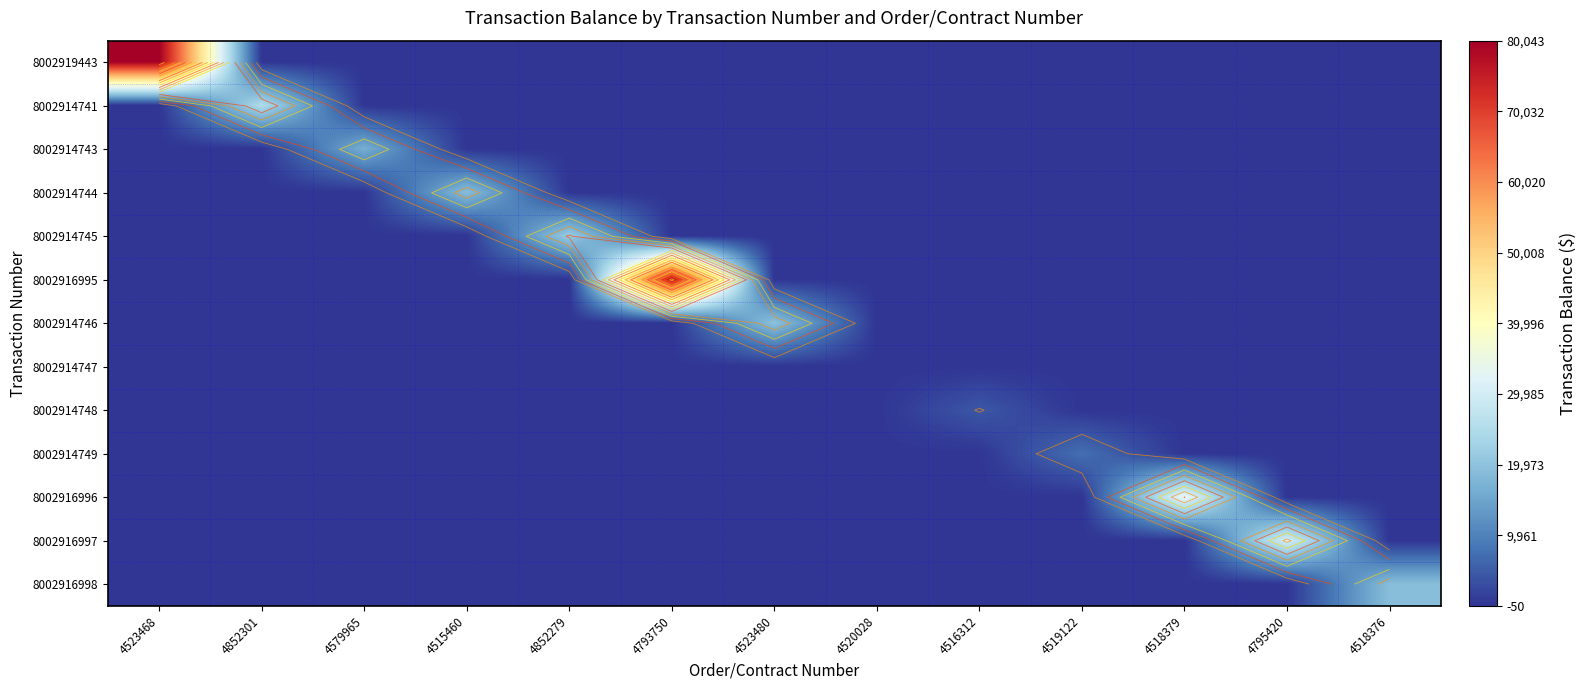

The value of 8002914741 at 4518379 is 0.0. True or false?

True